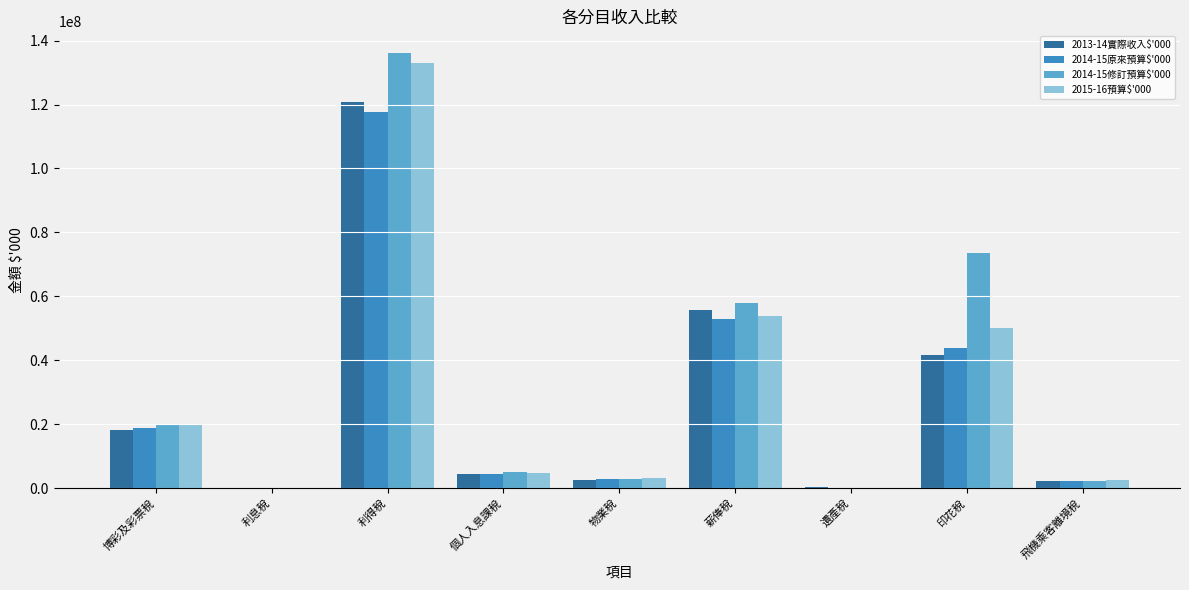

At which category is the sum across all series the highest?

利得稅